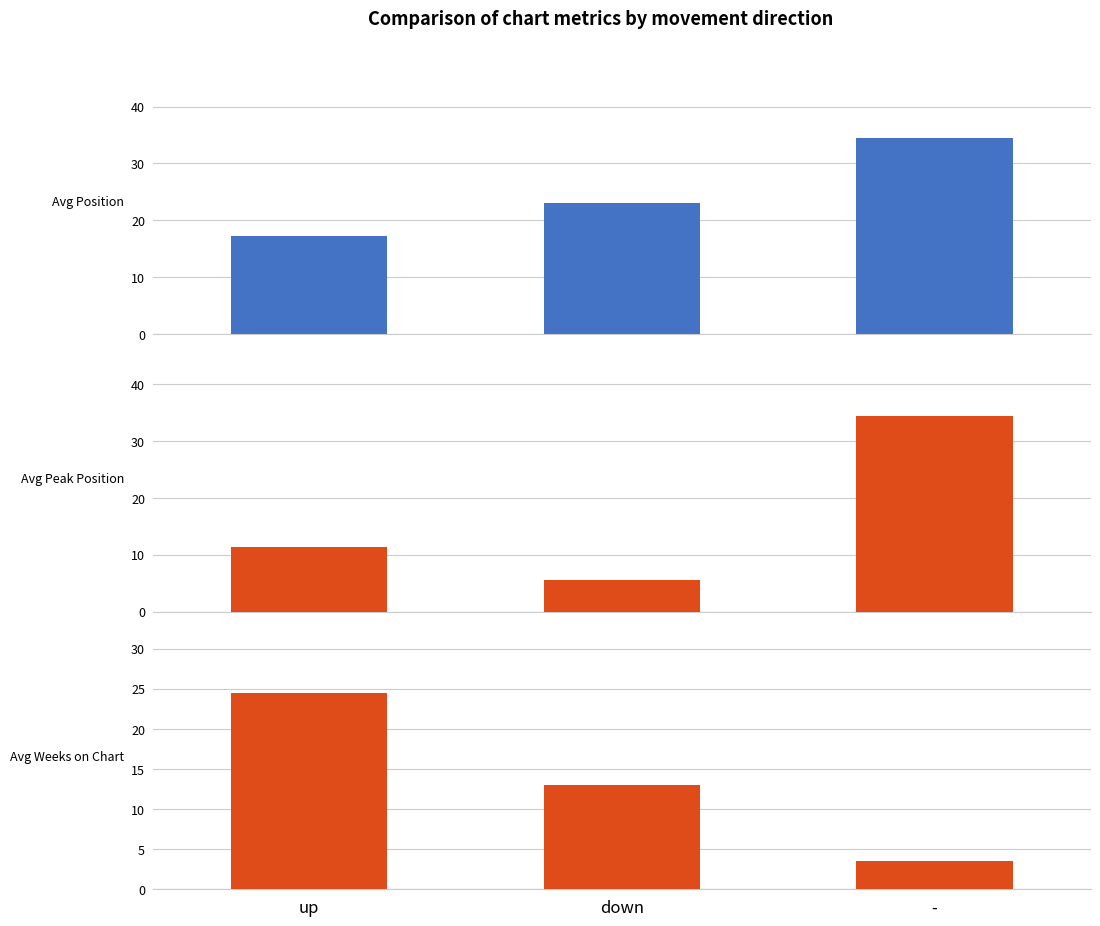

Which series has the largest range (max minus min)?

Avg Peak Position